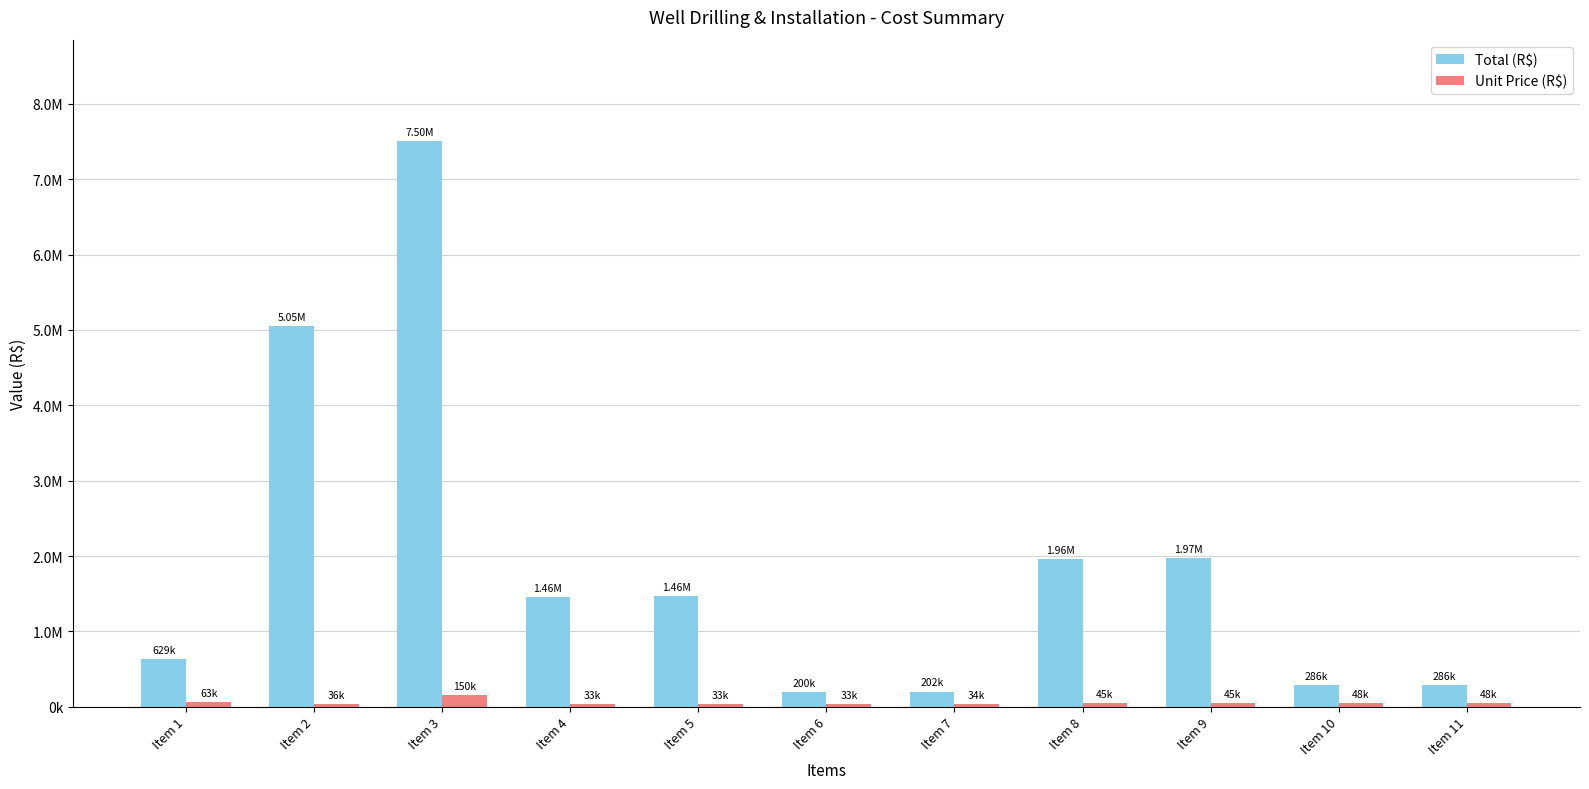

Are the bars horizontal?

No